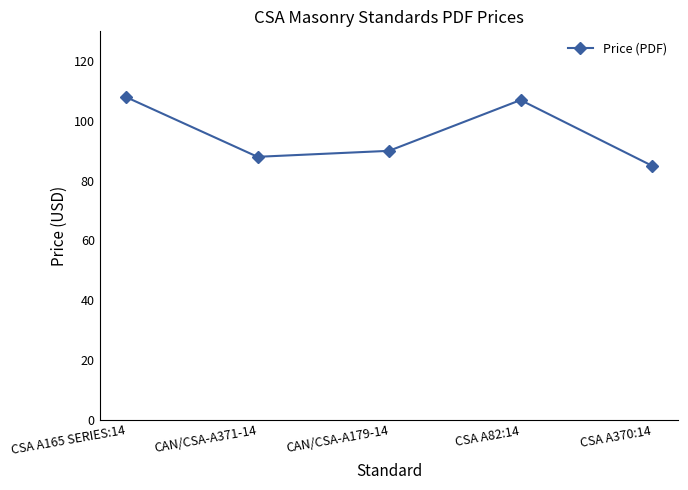

What position from the right is CSA A82:14?

2